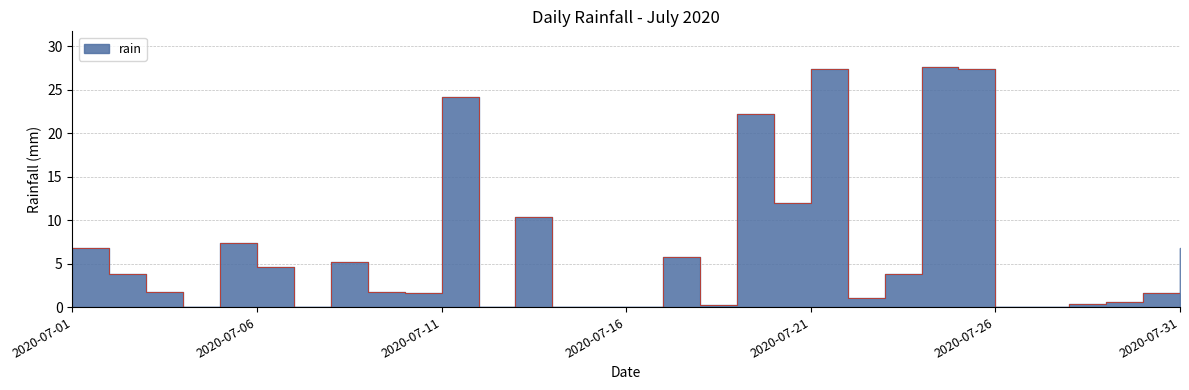

The value at 2020-07-01 is 2.1. True or false?

False